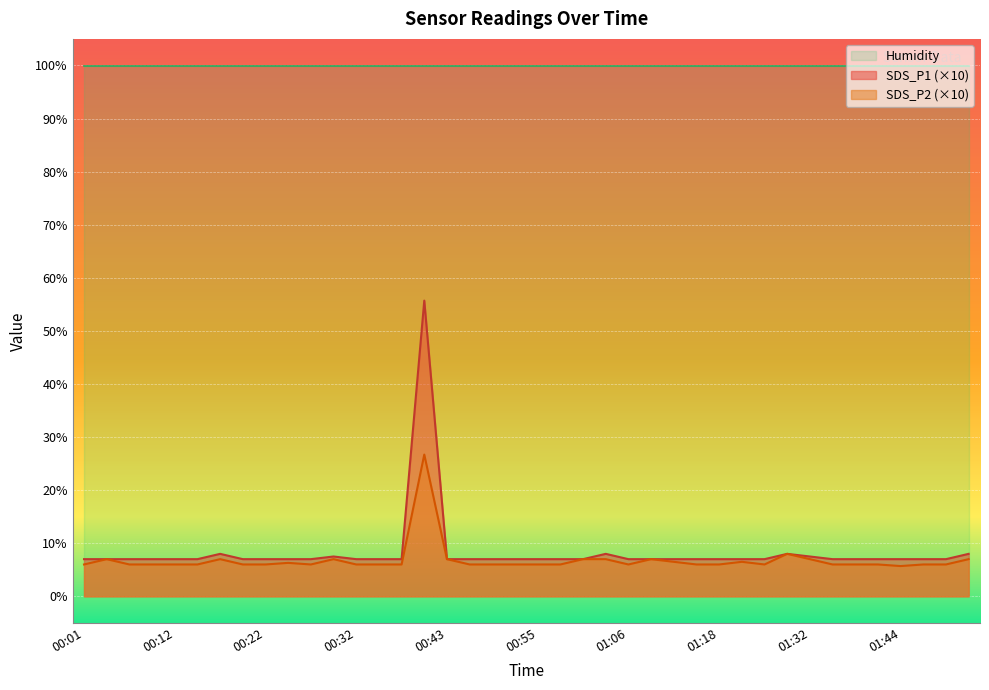

True or false: SDS_P2 and SDS_P1 cross at least once.

False